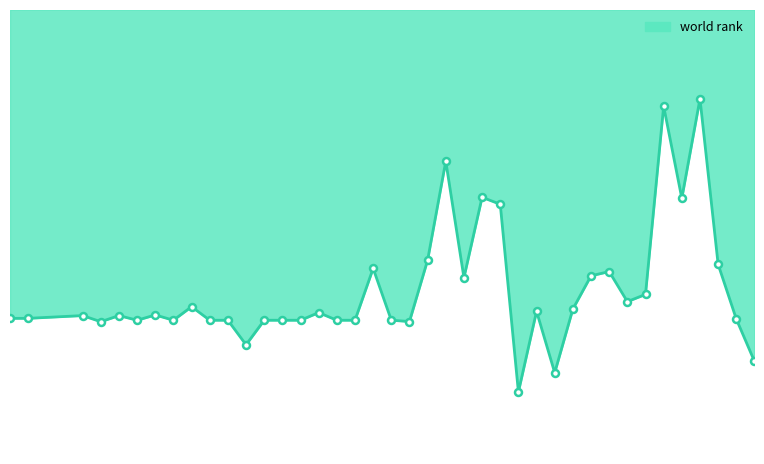

Rank the categories by value from highest to lowest.

2008, 2010, 2021, 1993, 1985, 2002, 1987, 1989, 1991, 1992, 1994, 1995, 1996, 1998, 1999, 2001, 2020, 1980, 1981, 1984, 1986, 1988, 1997, 2009, 2011, 1990, 2014, 2015, 2005, 2012, 2013, 2000, 2019, 2003, 2007, 2017, 2006, 2004, 2016, 2018